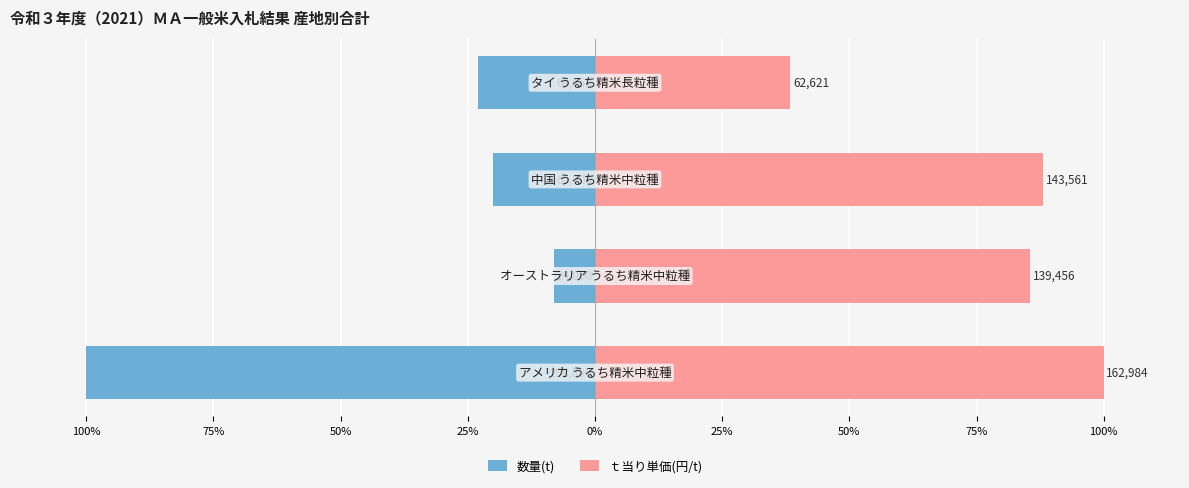

Rank the series by their average value, from lowest to highest.

数量(t), ｔ当り単価(円/t)